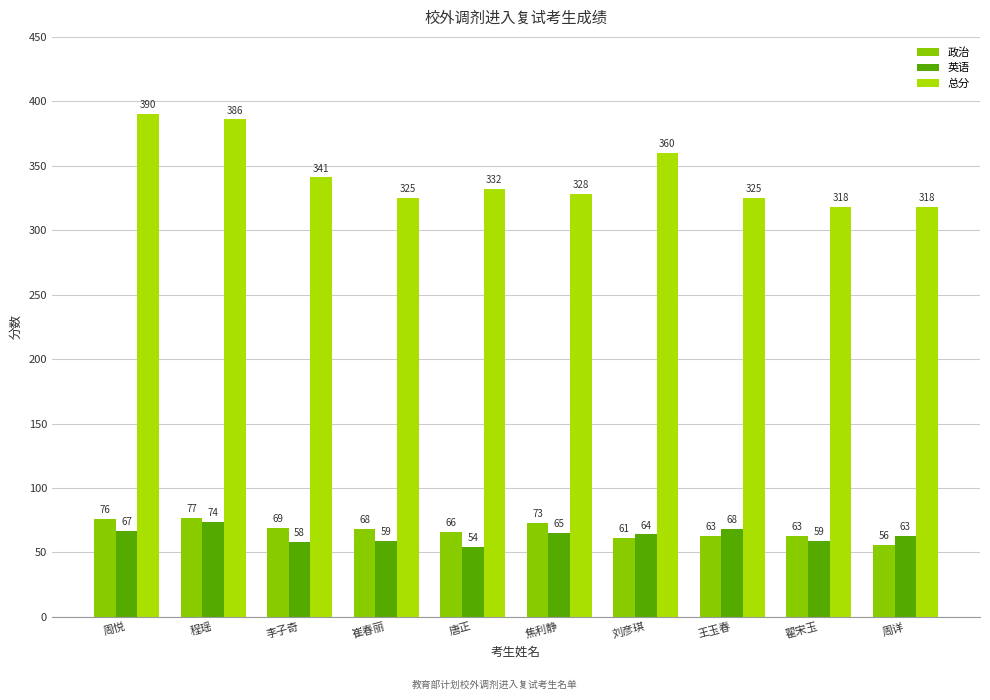

How many bars are there in total?

30